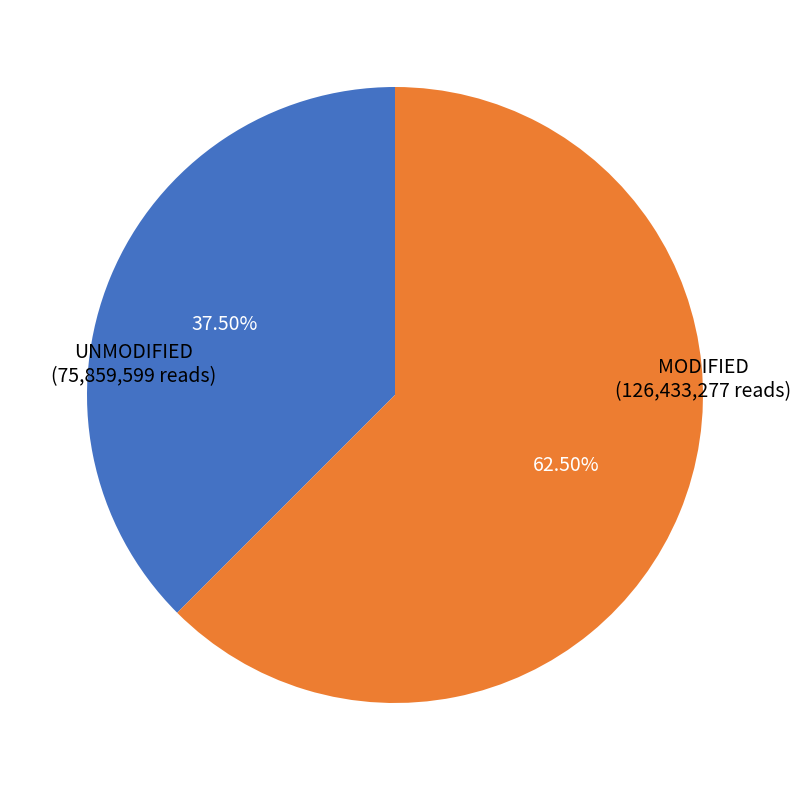

Does any single category account for the majority?

Yes